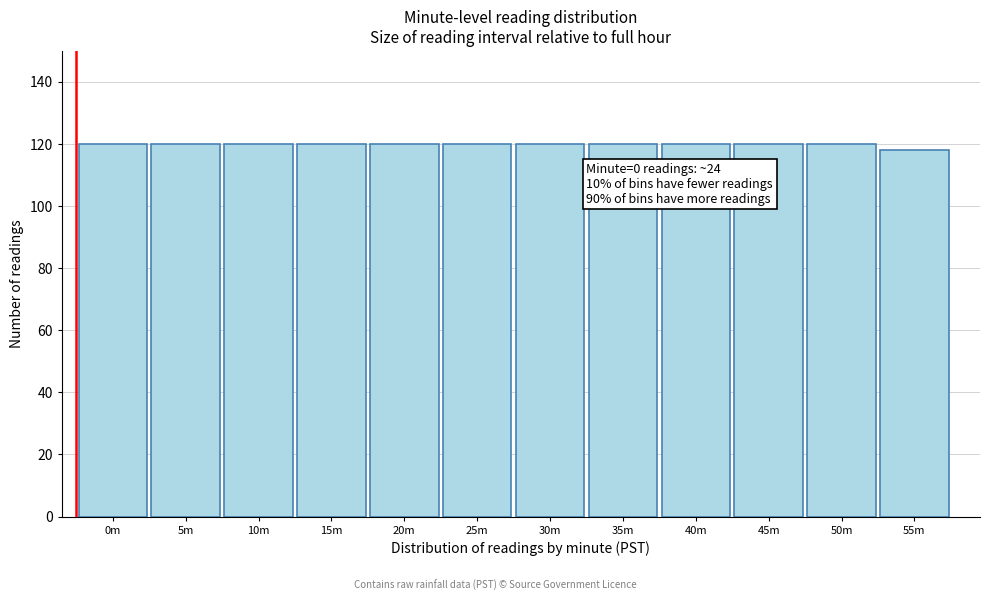

Reading left to right, what are all the values shown in this chart?

0m=120	5m=120	10m=120	15m=120	20m=120	25m=120	30m=120	35m=120	40m=120	45m=120	50m=120	55m=118